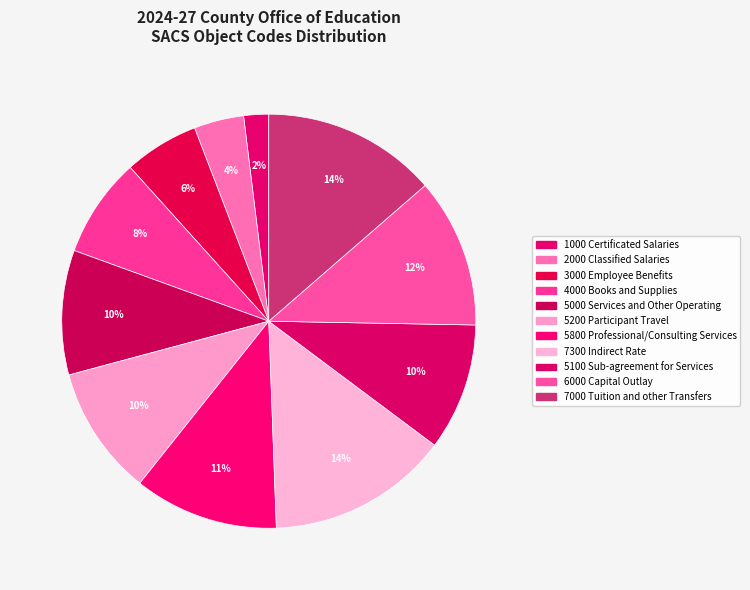

How many segments does this pie chart have?

11